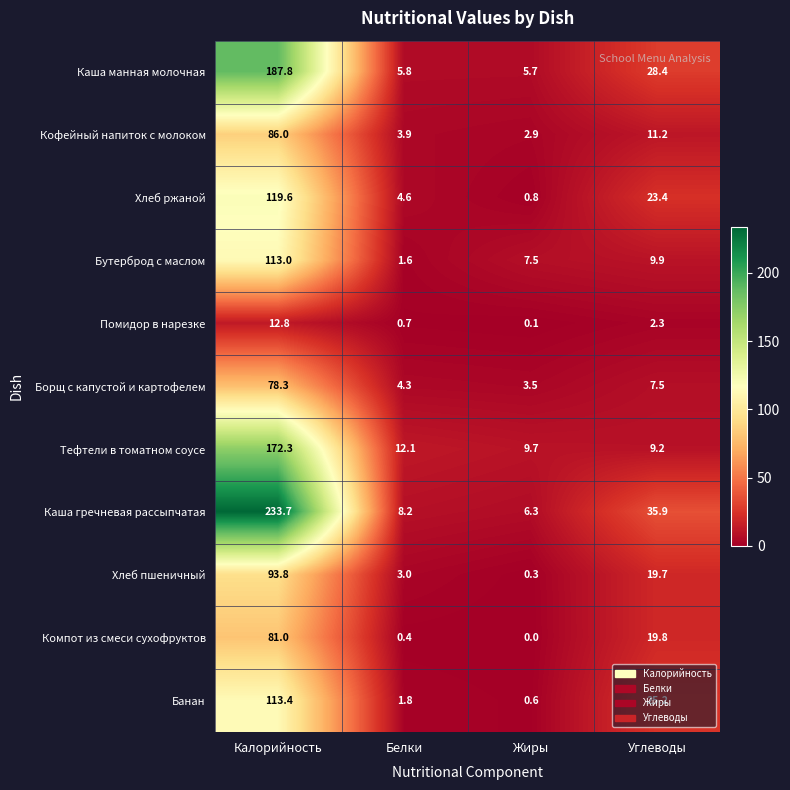

The Кофейный напиток с молоком series shows 2.9 at Жиры. True or false?

True